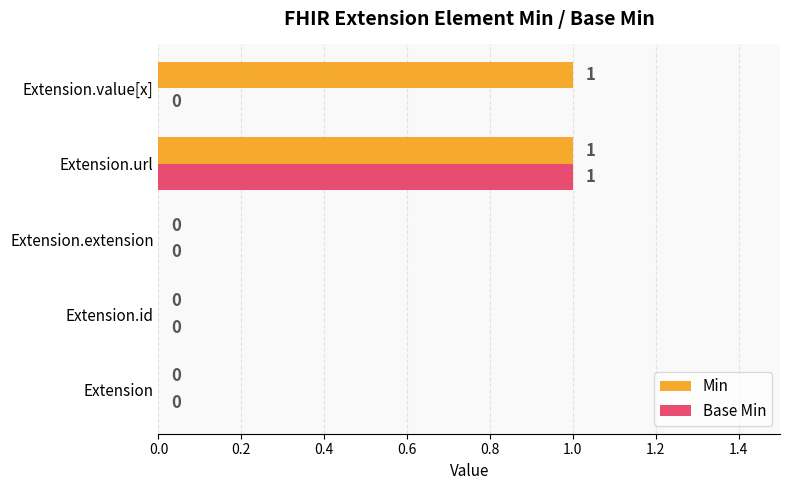

Which series has the largest total across all categories?

Min